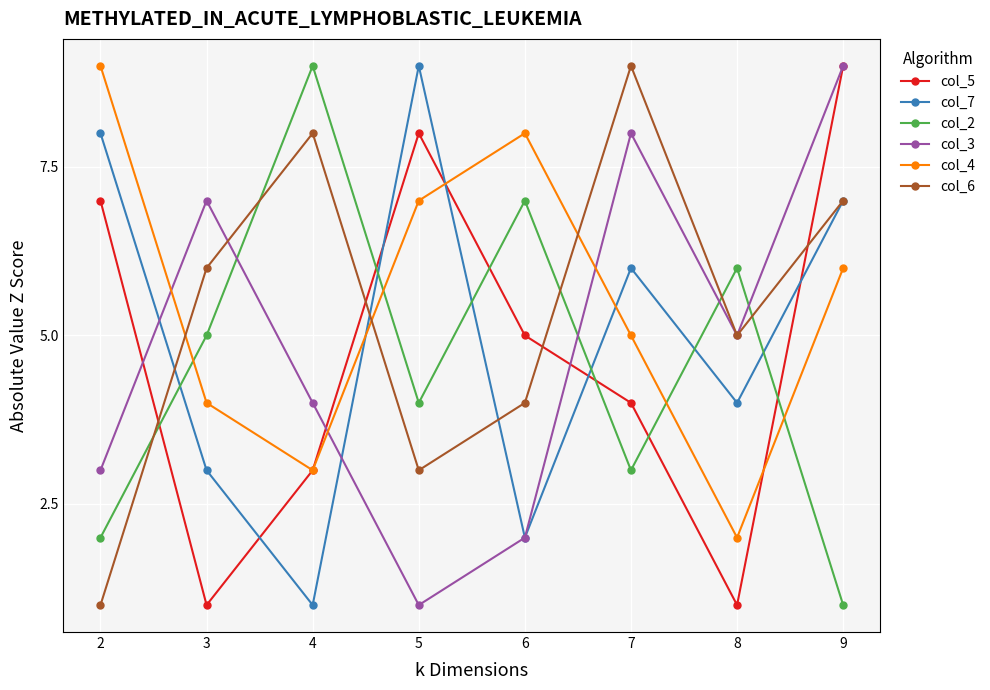

Count the number of categories in the chart.

8